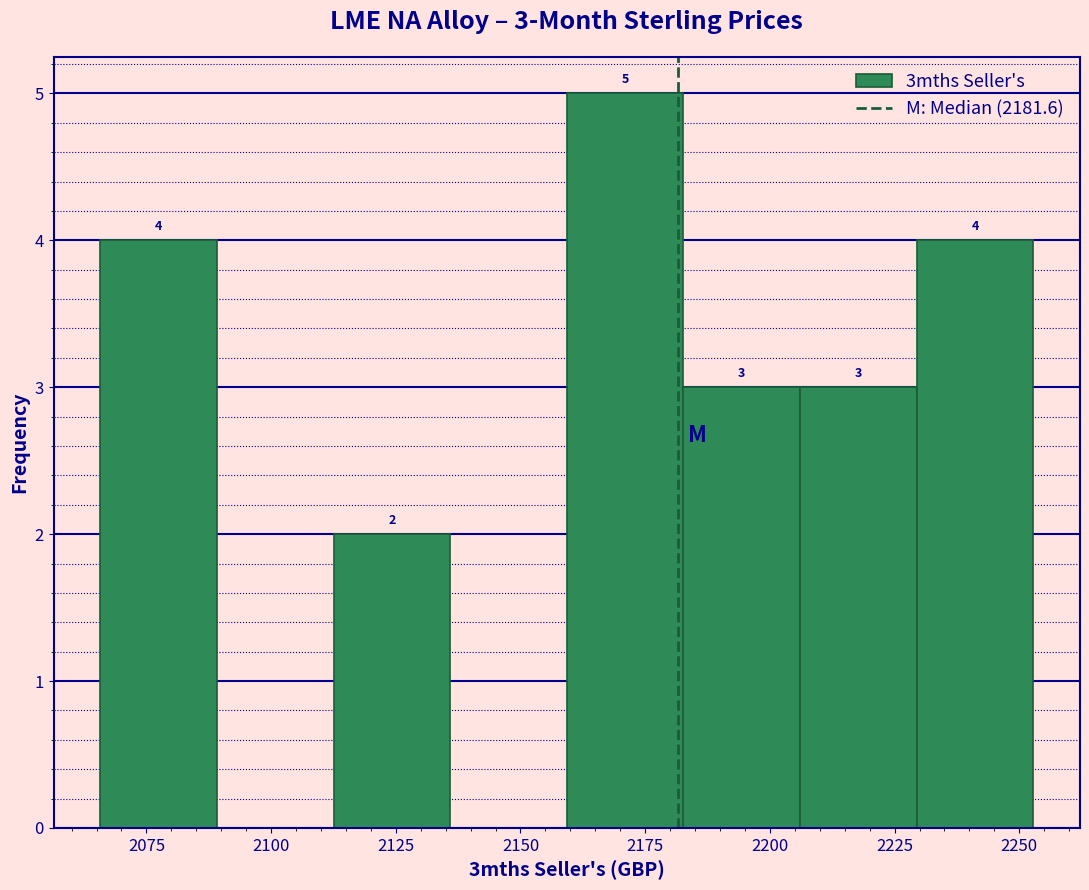

Over which range of the x-axis is the bar tallest?

2160 to 2185